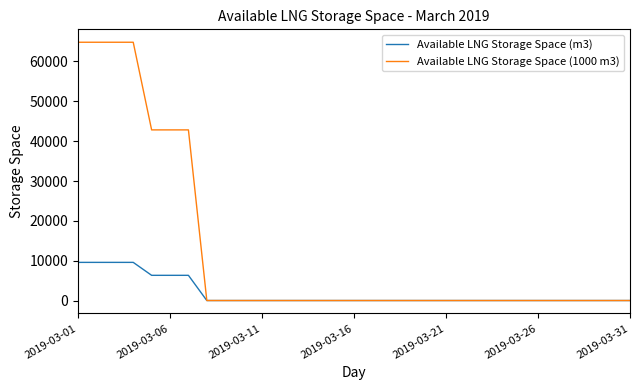

Which series has the largest range (max minus min)?

Available LNG Storage Space (1000 m3)